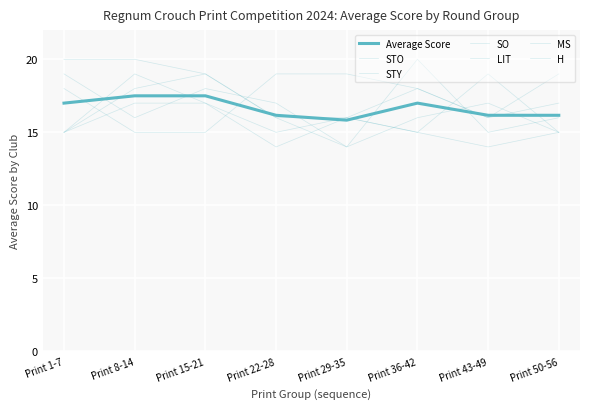

What is the total value across all series at Print 1-7?

102